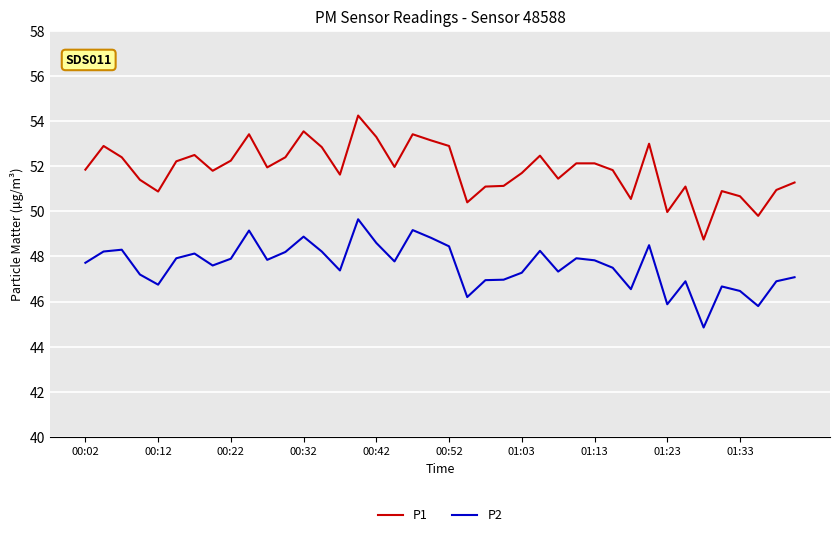

Rank the series by their average value, from lowest to highest.

P2, P1